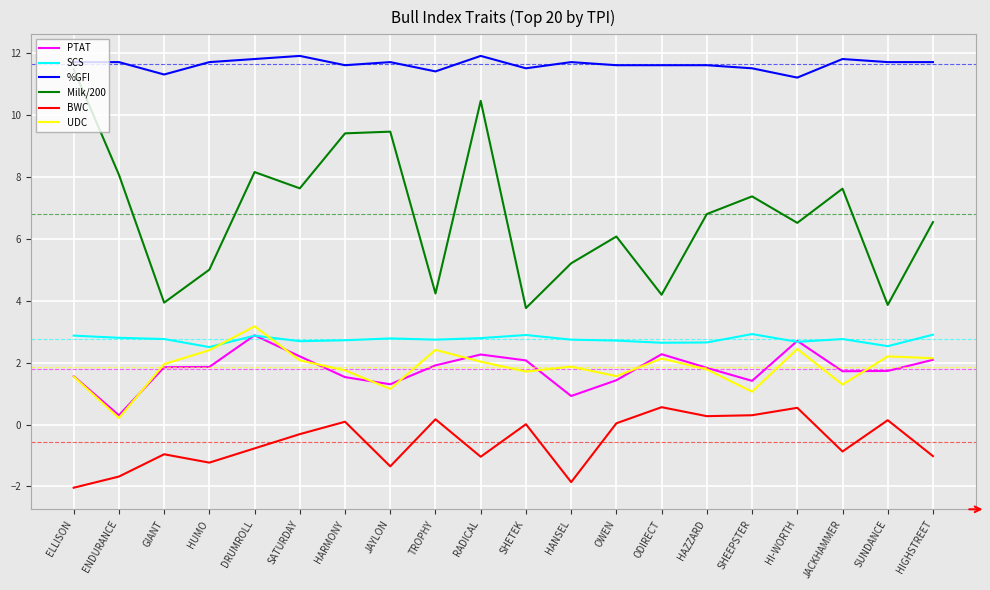

Does the chart have visible grid lines?

Yes